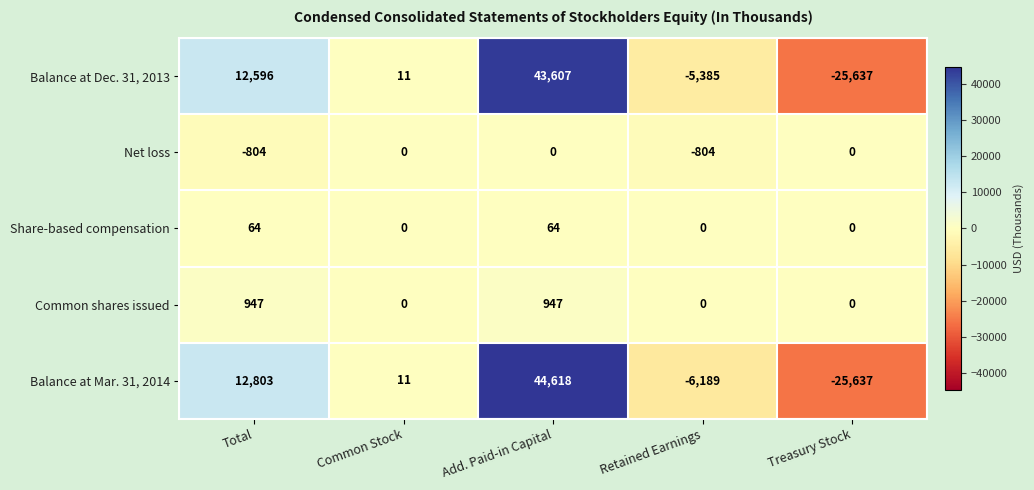

What is the greatest value displayed?

44618